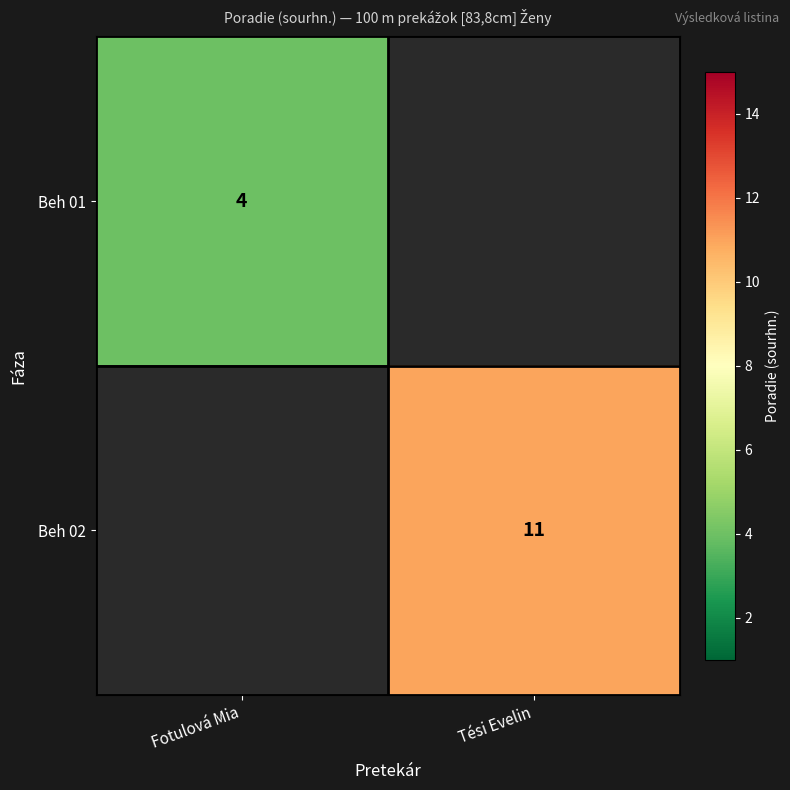

Is it true that Beh 01 equals 7 at Fotulová Mia?

False